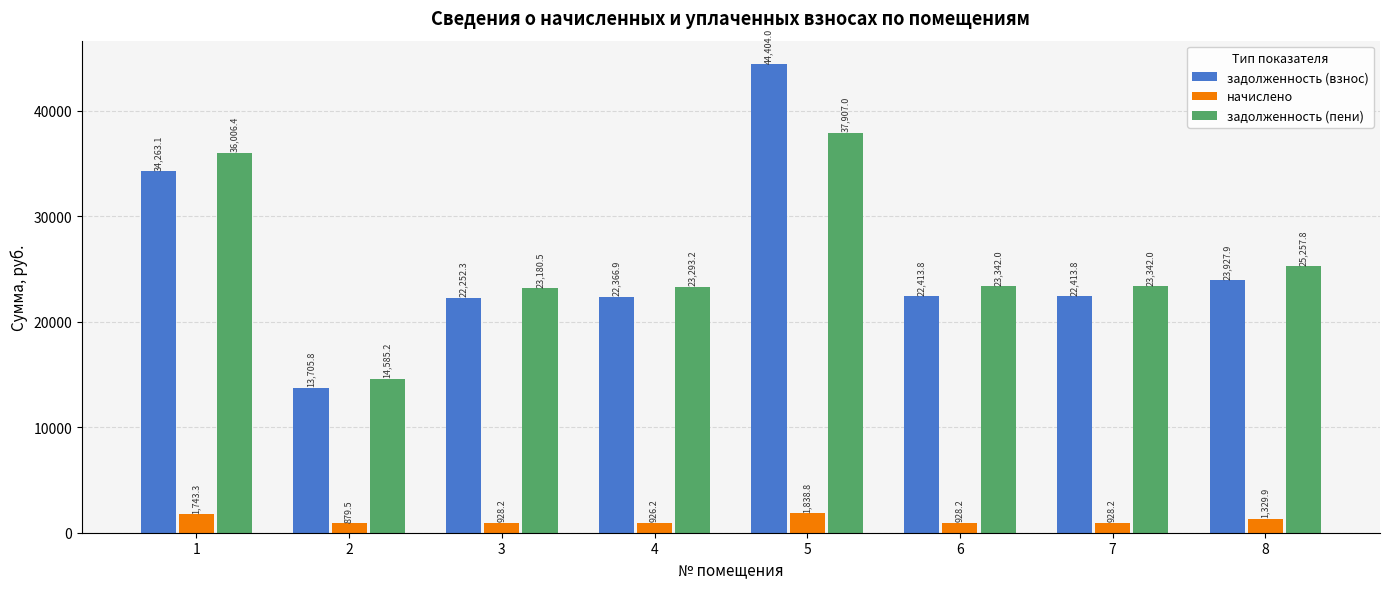

What is the value of the начислено bar at the 3rd from the left?

928.2